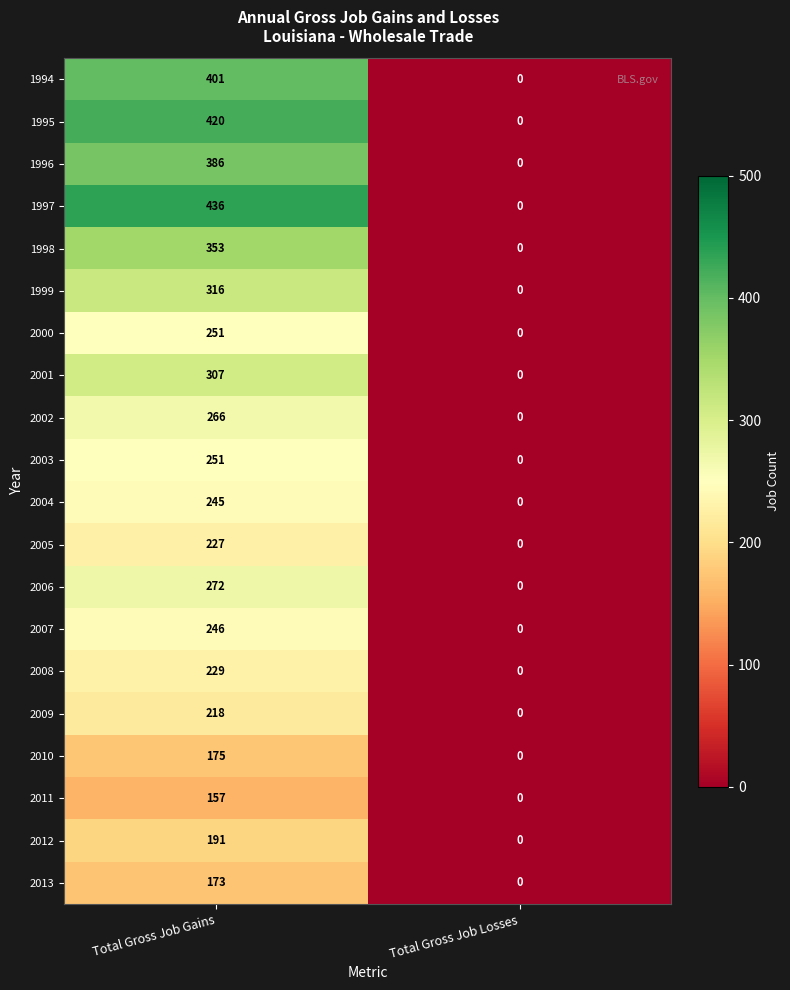

What is the average value of the 2005 series?

114